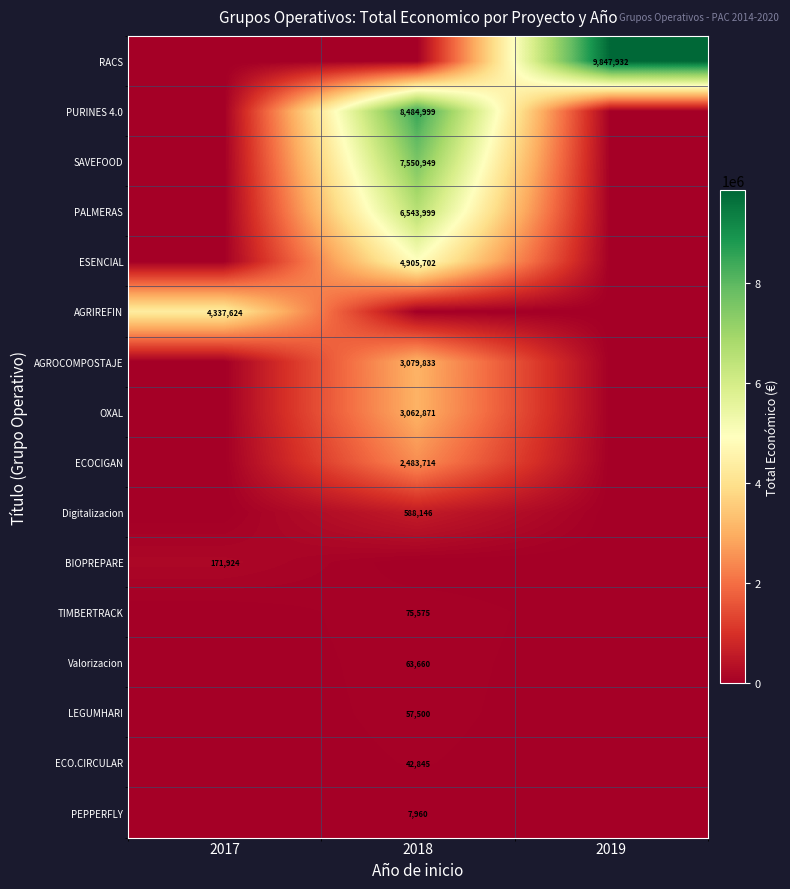

The value of PURINES 4.0 at 2018 is 11810772. True or false?

False